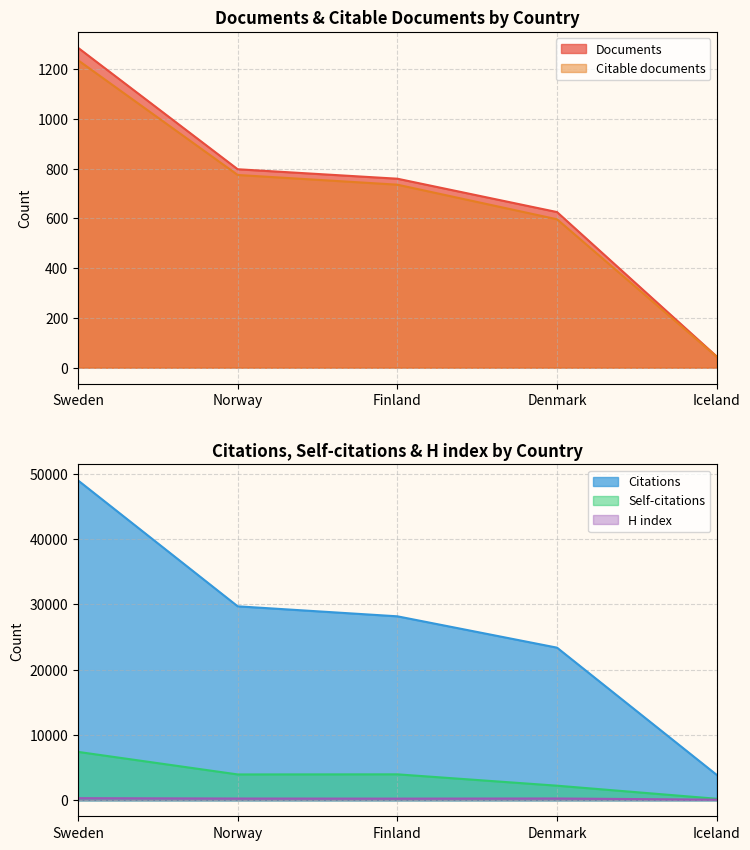

What is the lowest value of the H index series?

94